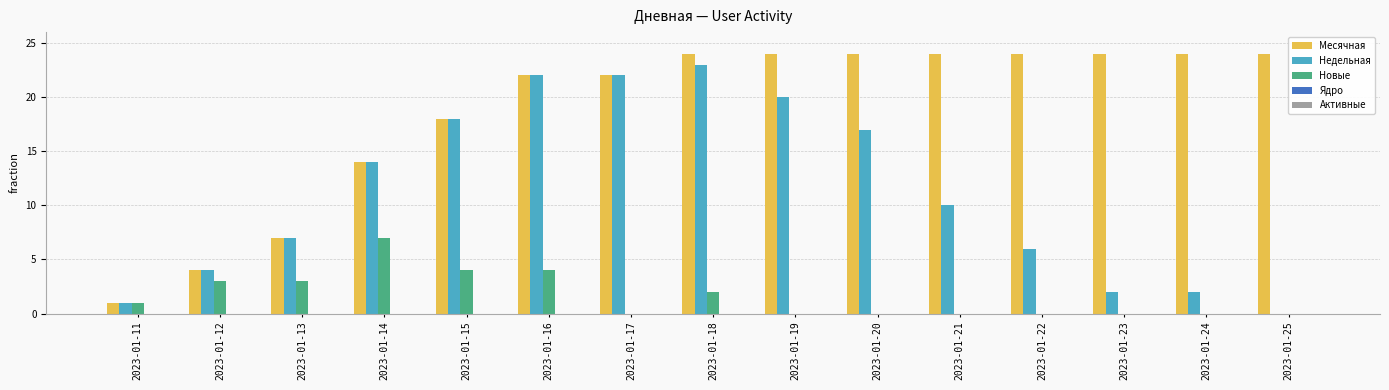

Is it true that Новые equals 1 at 2023-01-15?

False